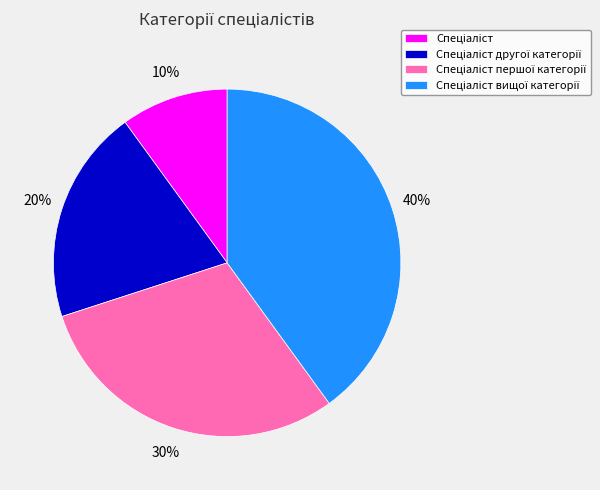

Is there a majority slice in this chart?

No